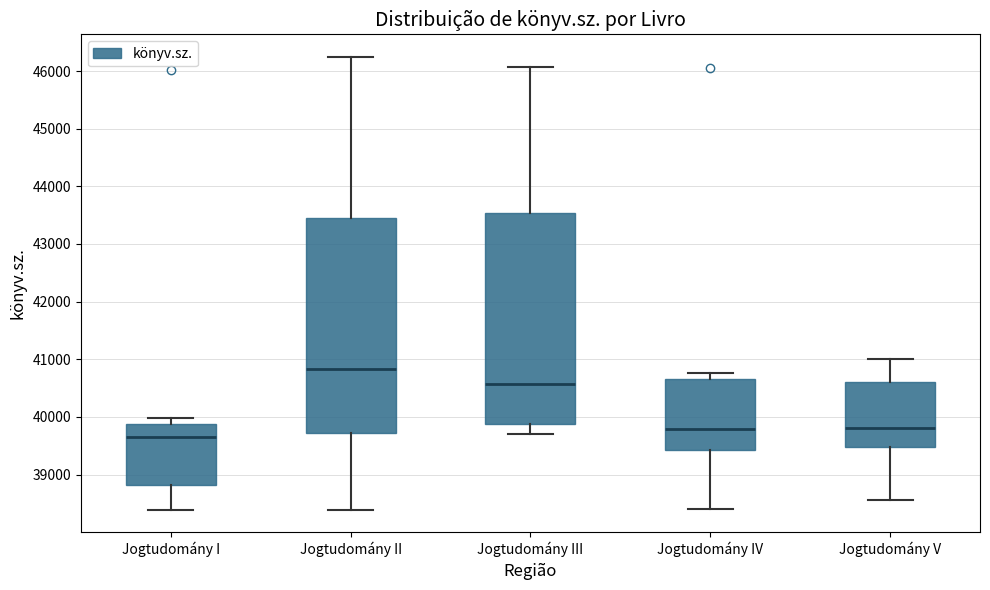

Reading left to right, read every box against the y-axis: the position of its median line, the range the box covers, and the ends of its whiskers. The values are not printed on the chart, so give them approximately, as read against the axis.

Jogtudomány I: median 39700, box 38800 to 39900, whiskers 38400 to 40000
Jogtudomány II: median 40800, box 39700 to 43400, whiskers 38400 to 46200
Jogtudomány III: median 40600, box 39900 to 43500, whiskers 39700 to 46100
Jogtudomány IV: median 39800, box 39400 to 40700, whiskers 38400 to 40800
Jogtudomány V: median 39800, box 39500 to 40600, whiskers 38600 to 41000